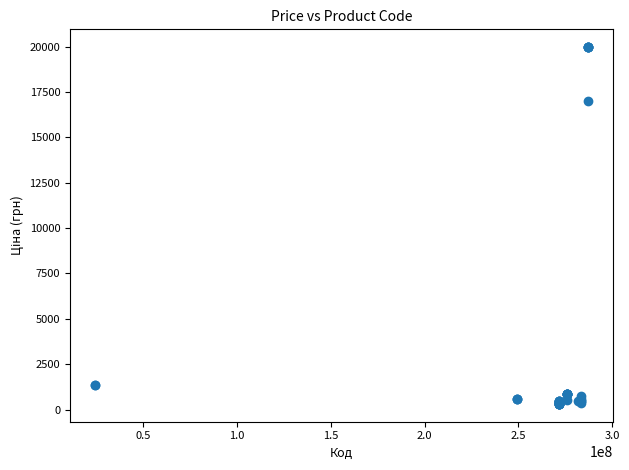

What Y value in the scatter plot is closest to 10137?

16976.3